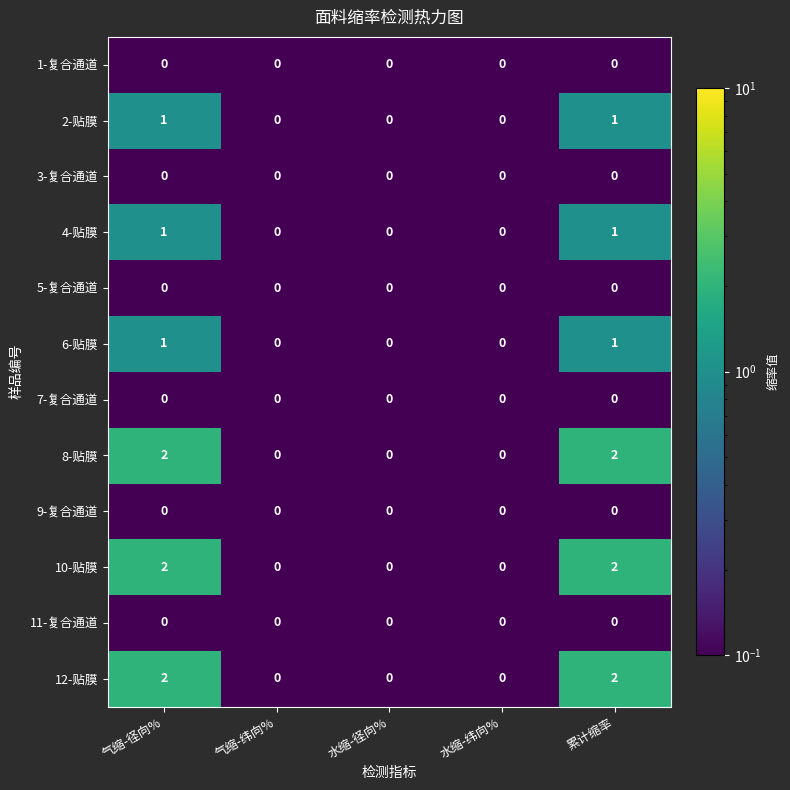

What is the total value across all series at 气缩-径向%?

9